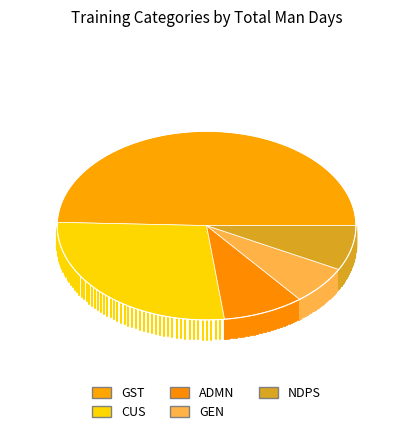

Which has a higher value, ADMN or NDPS?

ADMN